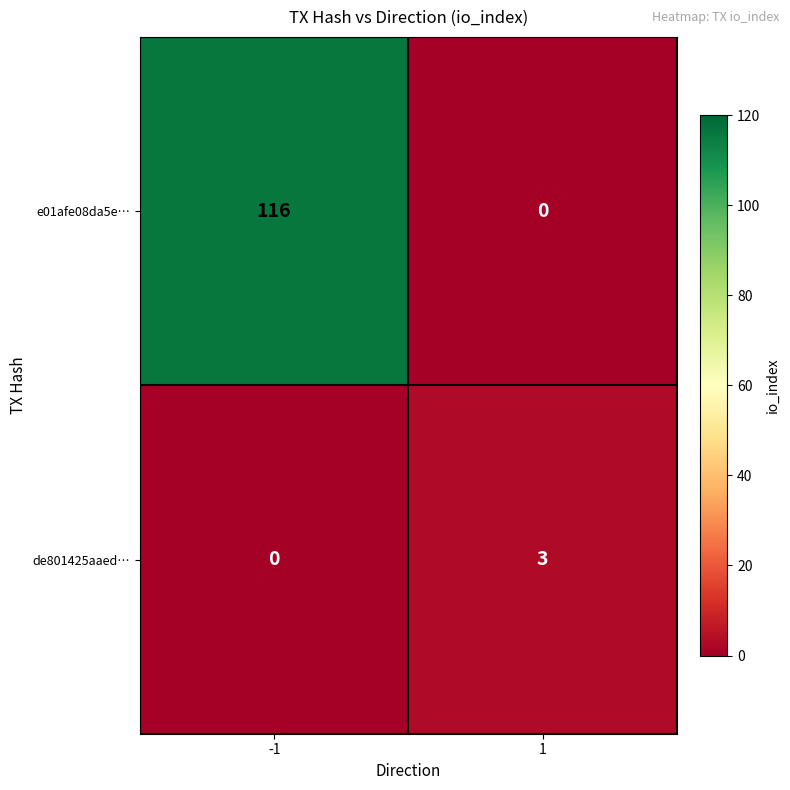

What value does the e01afe08da5e… series have at -1, to the nearest 50?

100